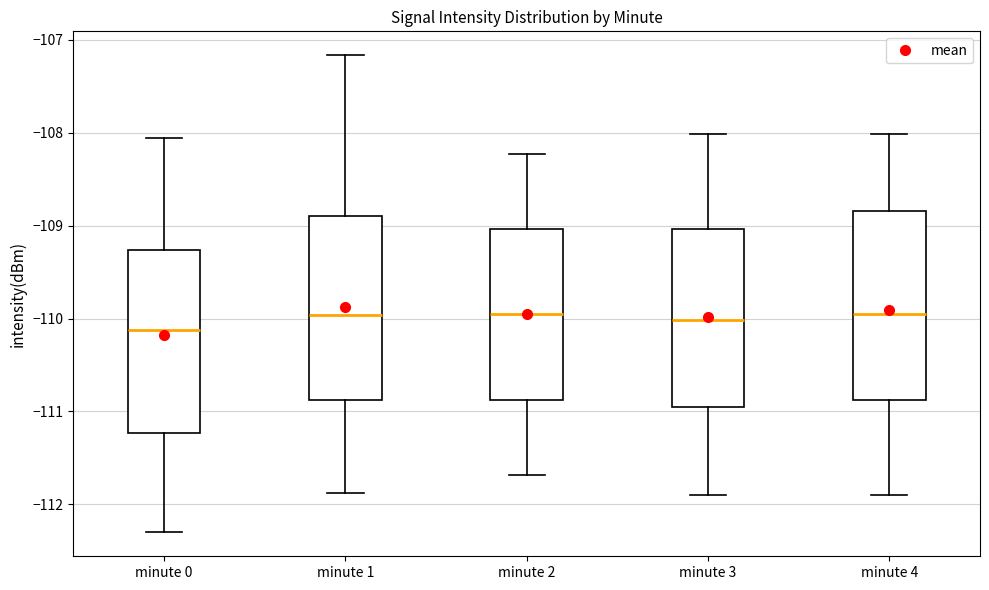

Where does the upper whisker of the box for minute 3 end on the y-axis? The values are not printed on the chart, so give them approximately, as read against the axis.

-108.0